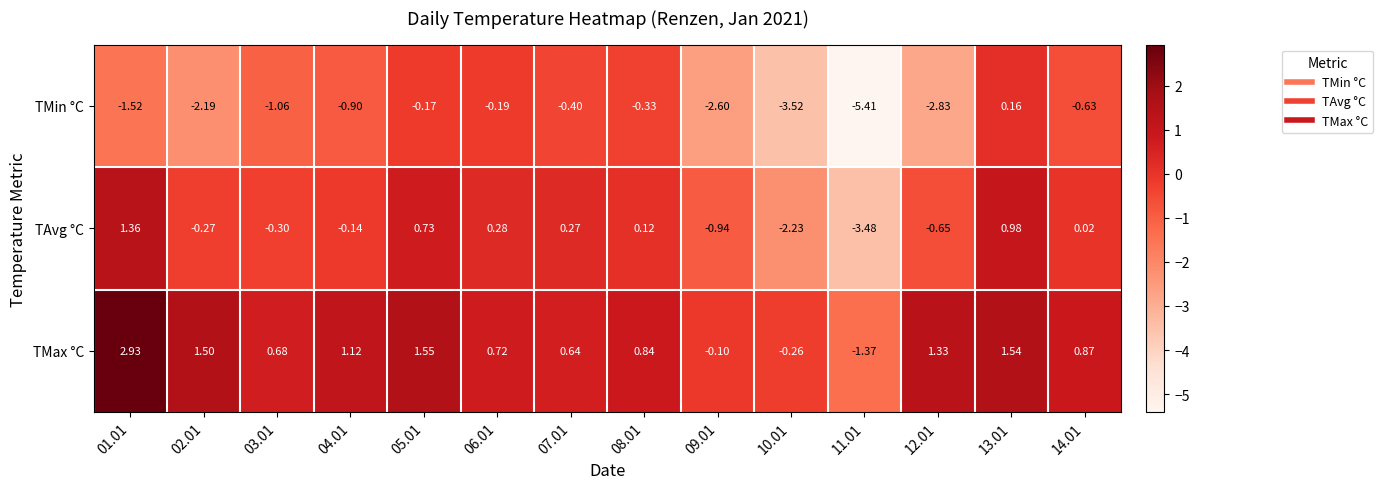

Which series has the largest total across all categories?

TMax °C